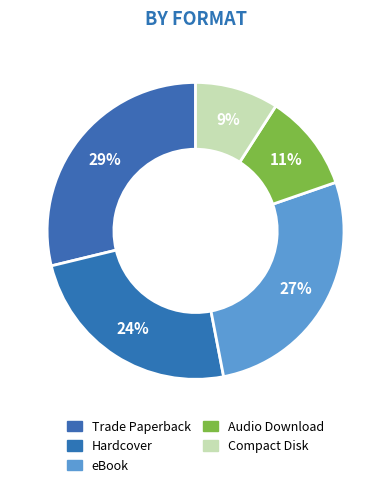

What percentage is NOT represented by eBook?

72.7%